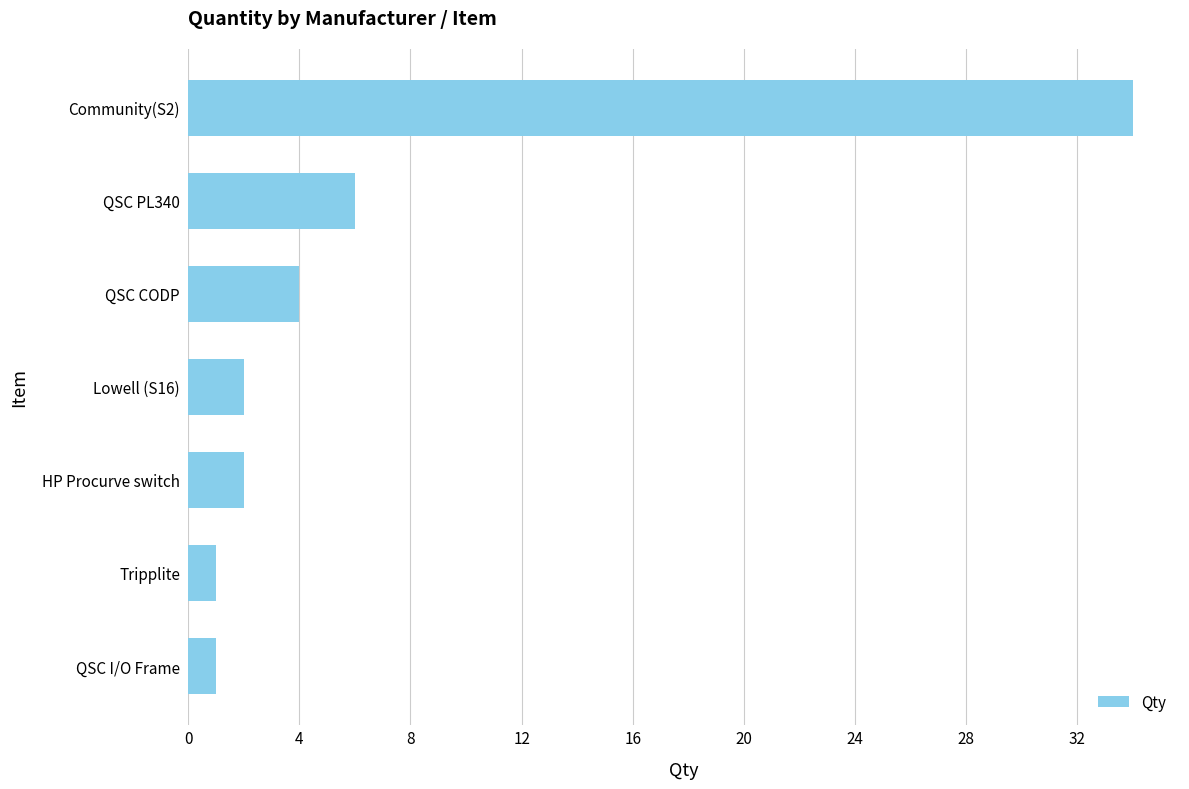

What is the sum of all values?

50